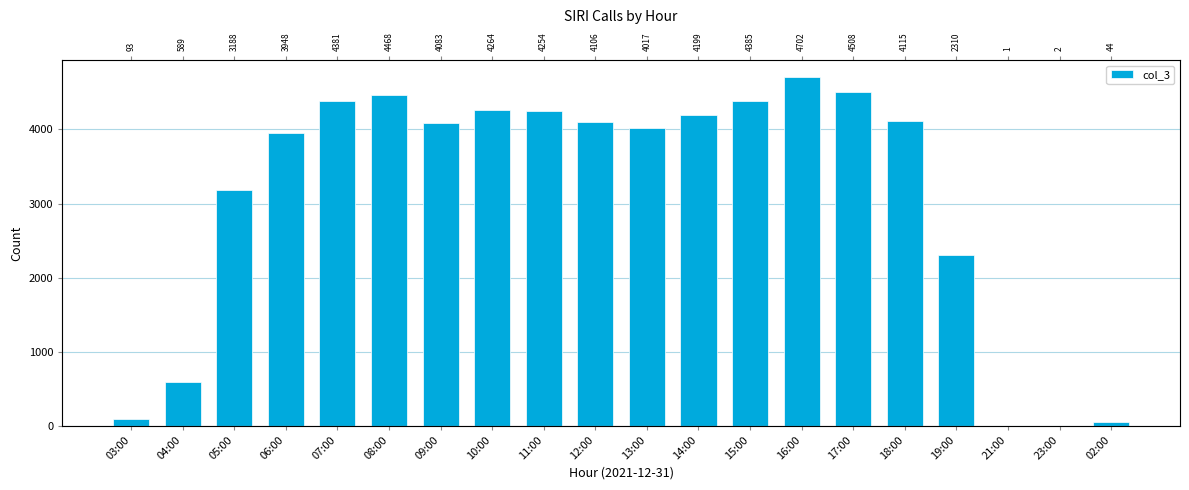

What is the label of the 4th bar from the left?

06:00